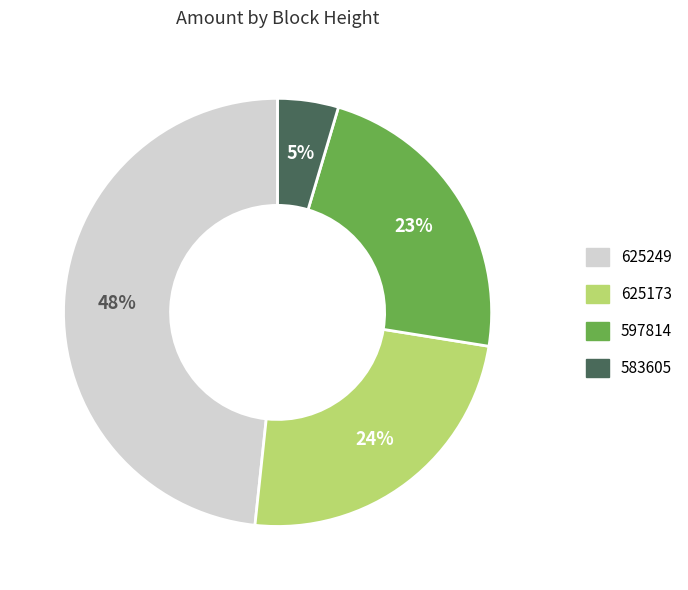

Is it true that 597814 is 23% of the pie?

True